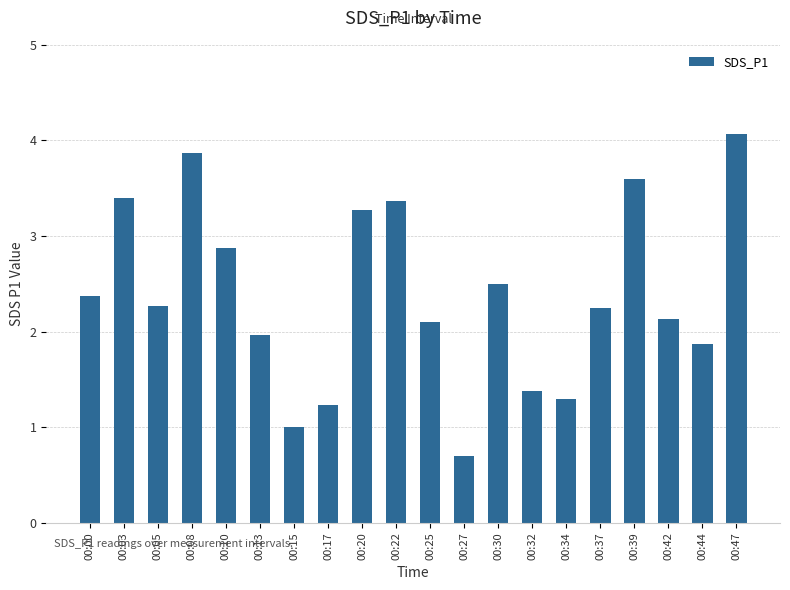

Which has a higher value, 00:30 or 00:03?

00:03